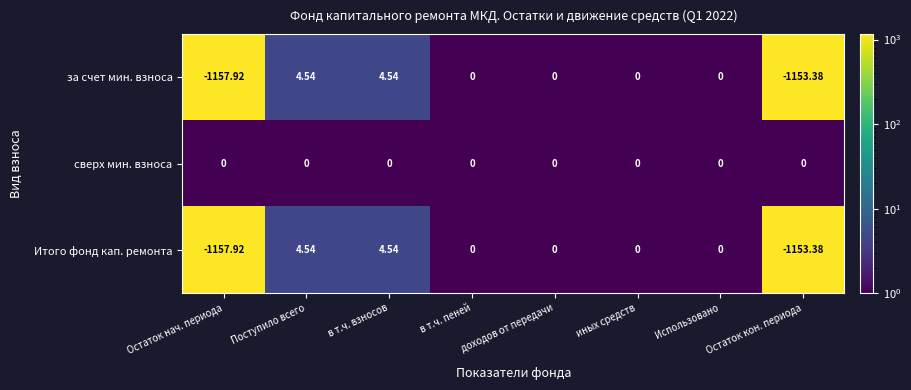

Which series has the largest total across all categories?

сверх мин. взноса